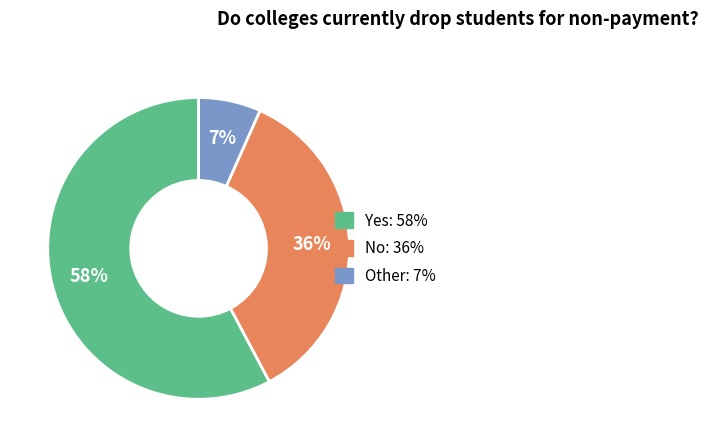

Rank the categories by value from highest to lowest.

Yes, No, Other